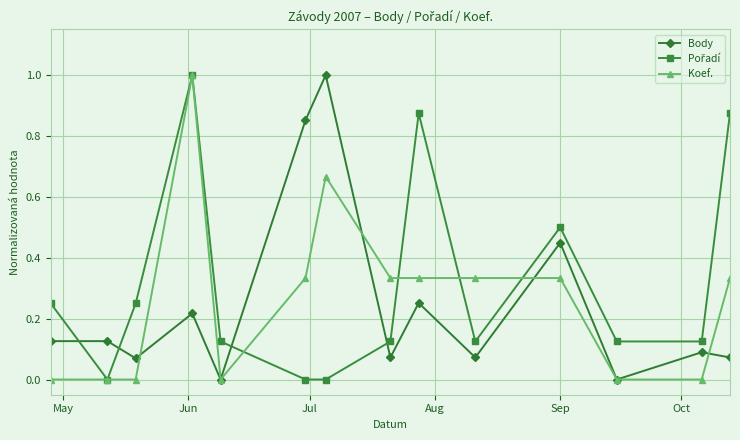

True or false: Body has more than 1 points higher than both neighbors.

True